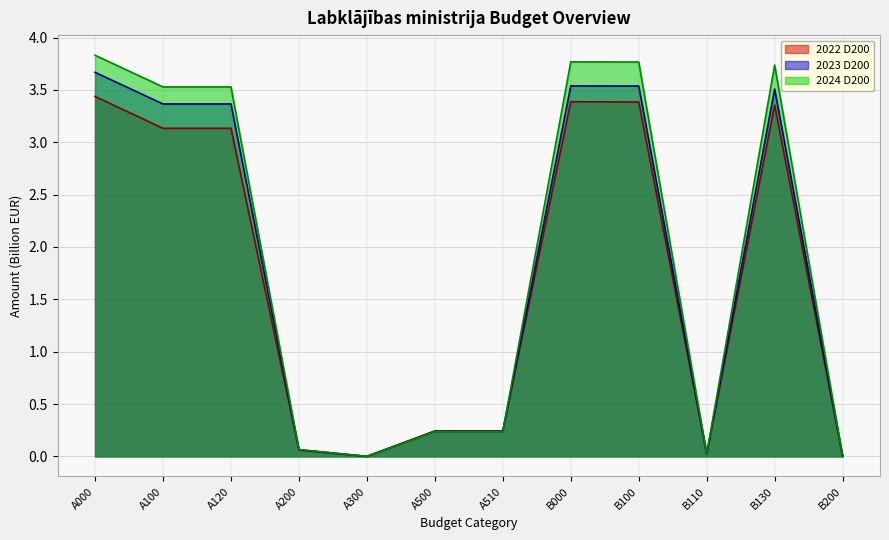

List the series in order of their overall mean, highest first.

2024 D200, 2023 D200, 2022 D200